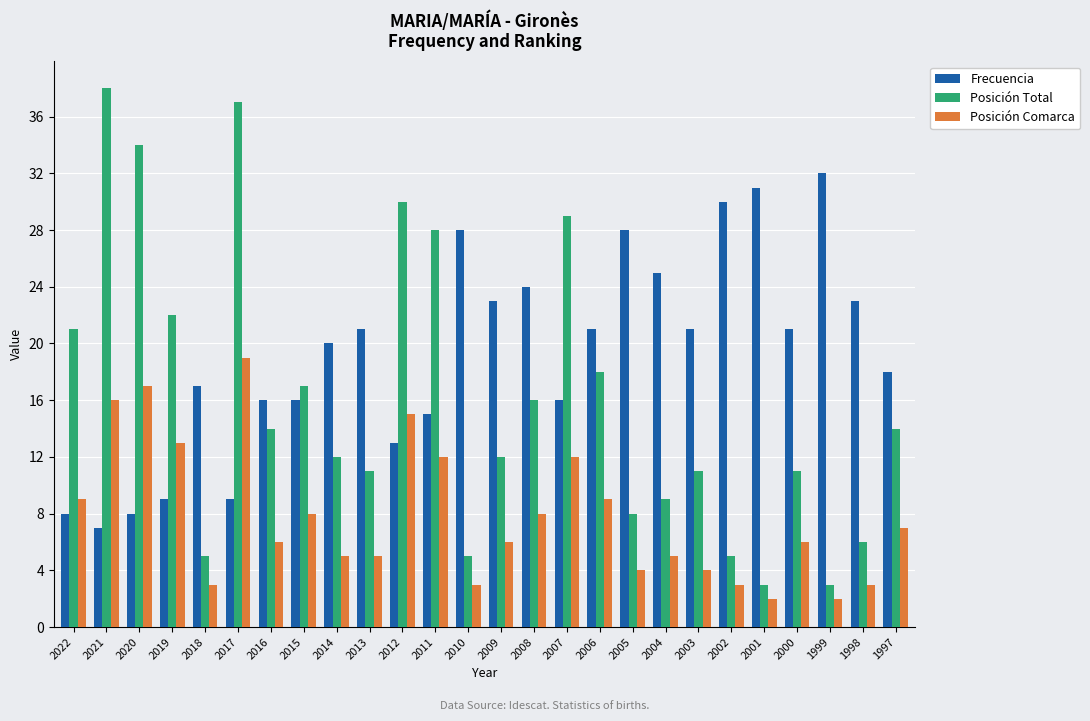

The value of Frecuencia at 2019 is 3. True or false?

False